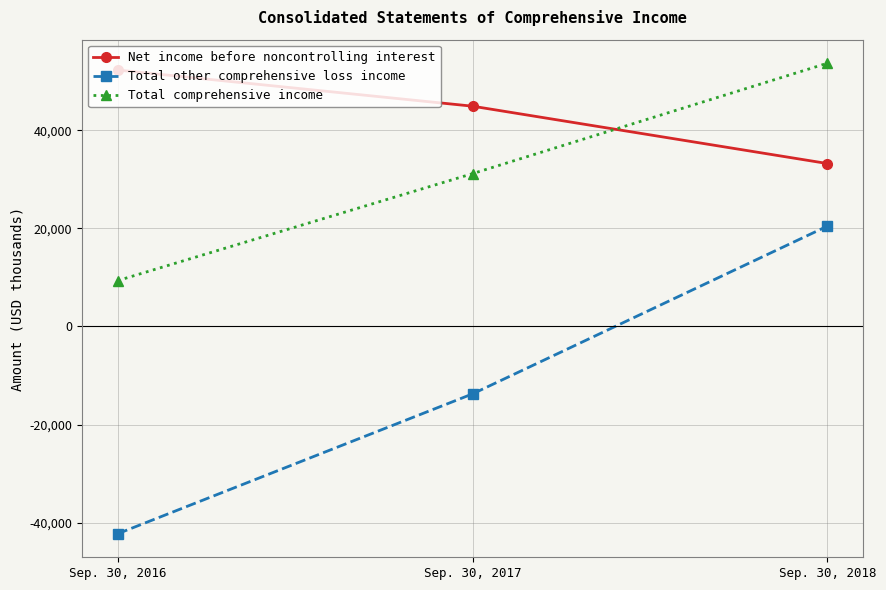

At Sep. 30, 2018, list the series in order from largest to smallest.

Total comprehensive income, Net income before noncontrolling interest, Total other comprehensive loss income